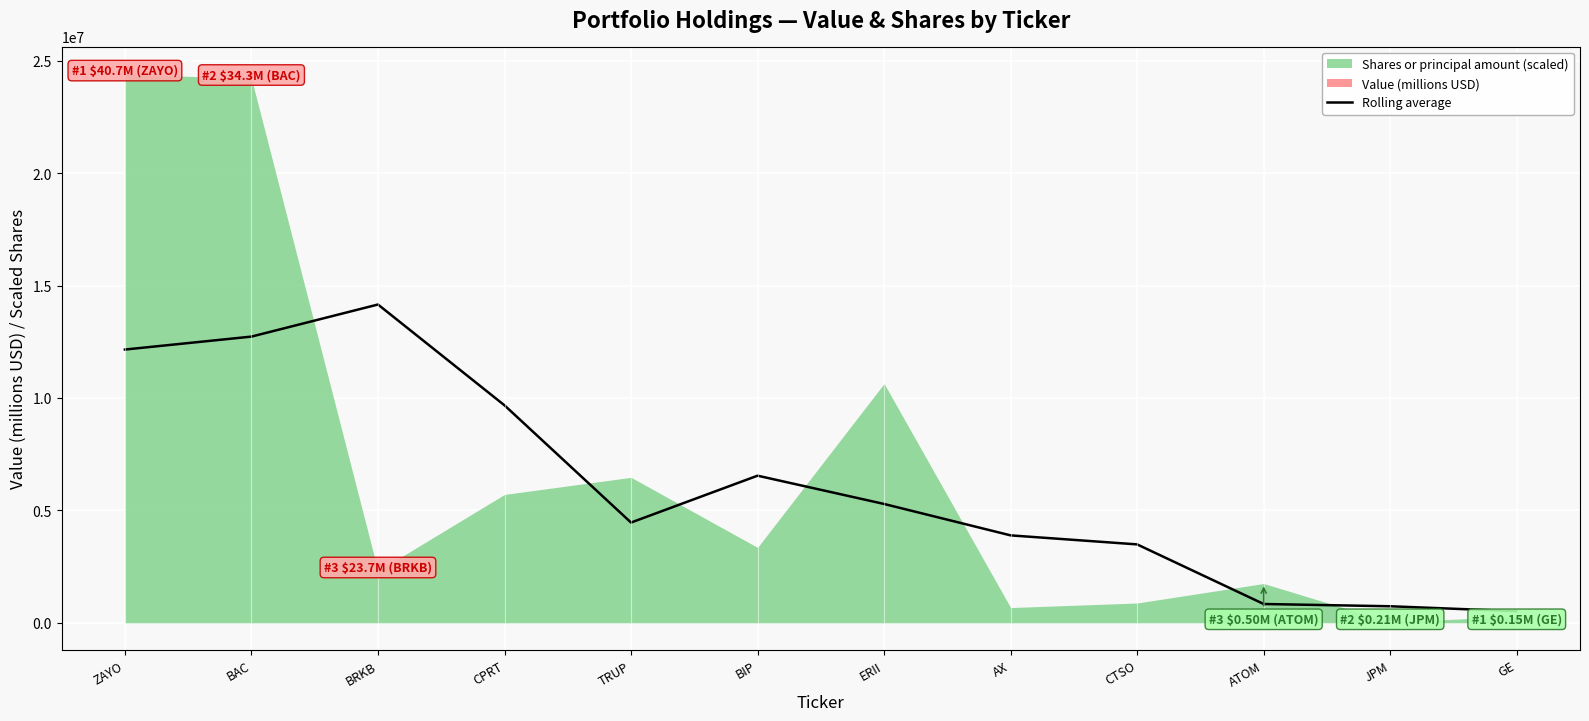

Reading left to right, extract all data points from this chart.

12161377.1	12737668.9	14165809.7	9678726.4	4461081.1	6547098.3	5288426.1	3890263.4	3488709.6	835931.2	735088.5	515024.4